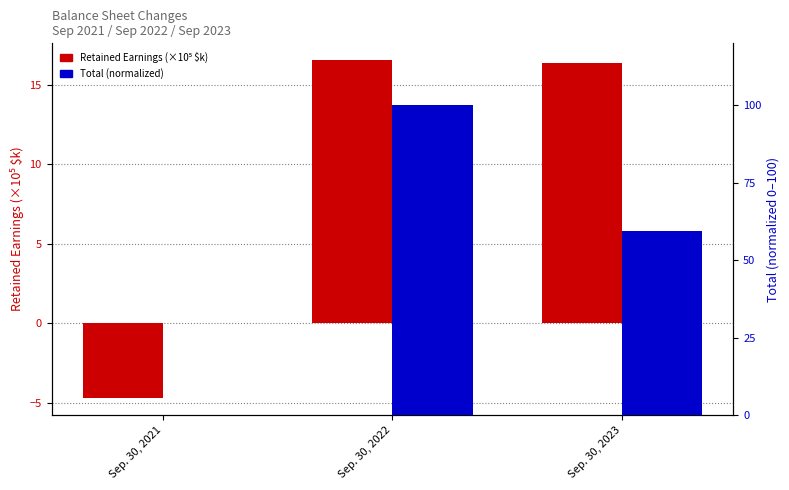

What is the lowest value of the Retained Earnings (×1e5) series?

-4.7